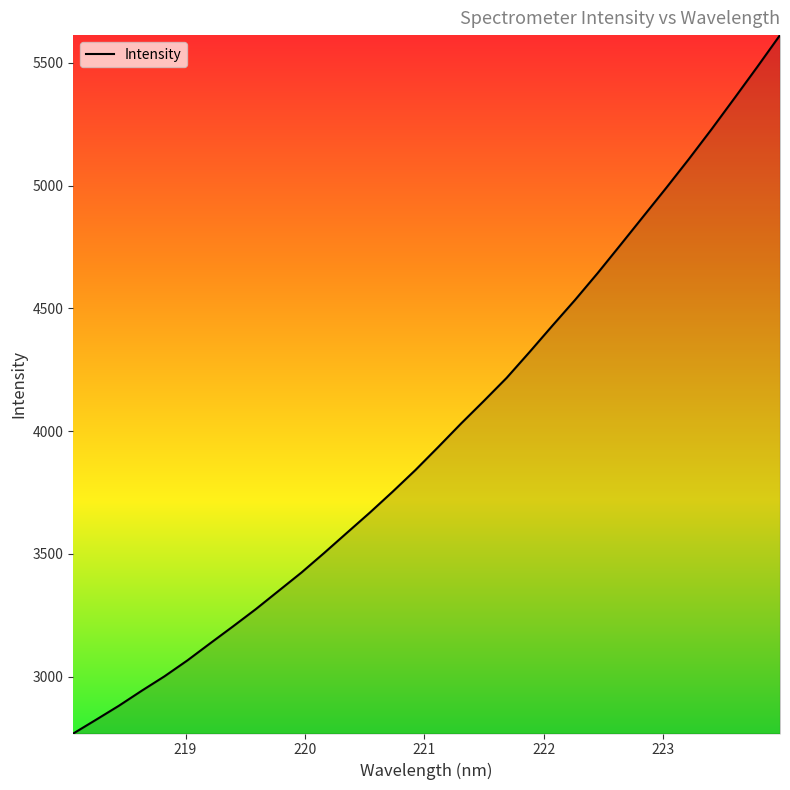

True or false: there are more than 1 points higher than both neighbors.

False